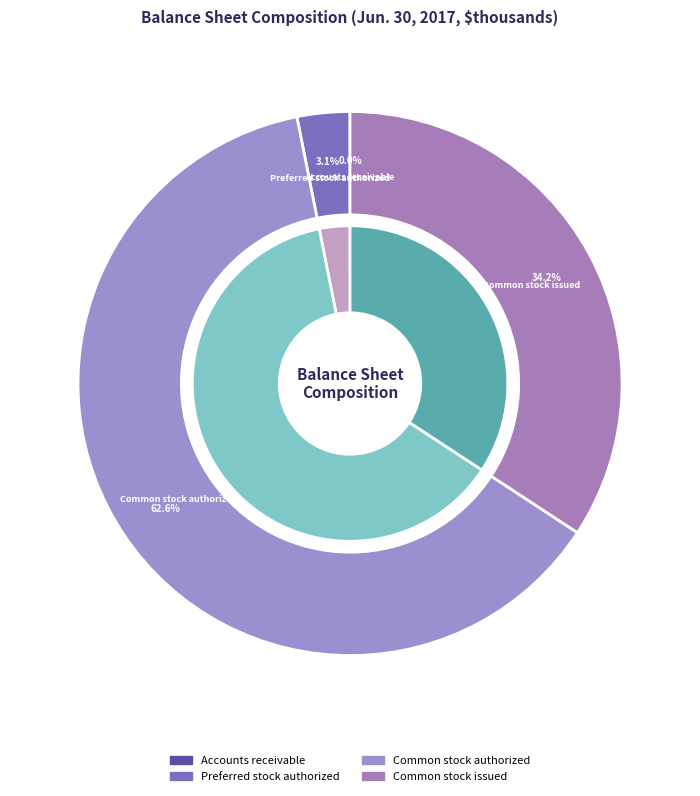

To the nearest percent, what is the average slice percentage?

25%